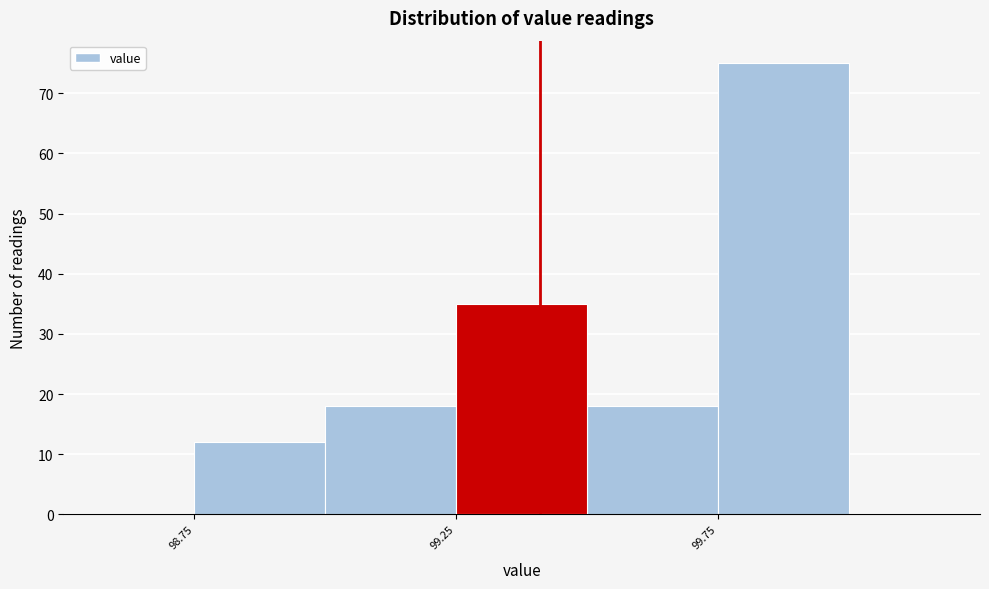

How tall is the bar that spans 99.75 to 100.00 on the x-axis? The values are not printed on the chart, so give them approximately, as read against the axis.

75